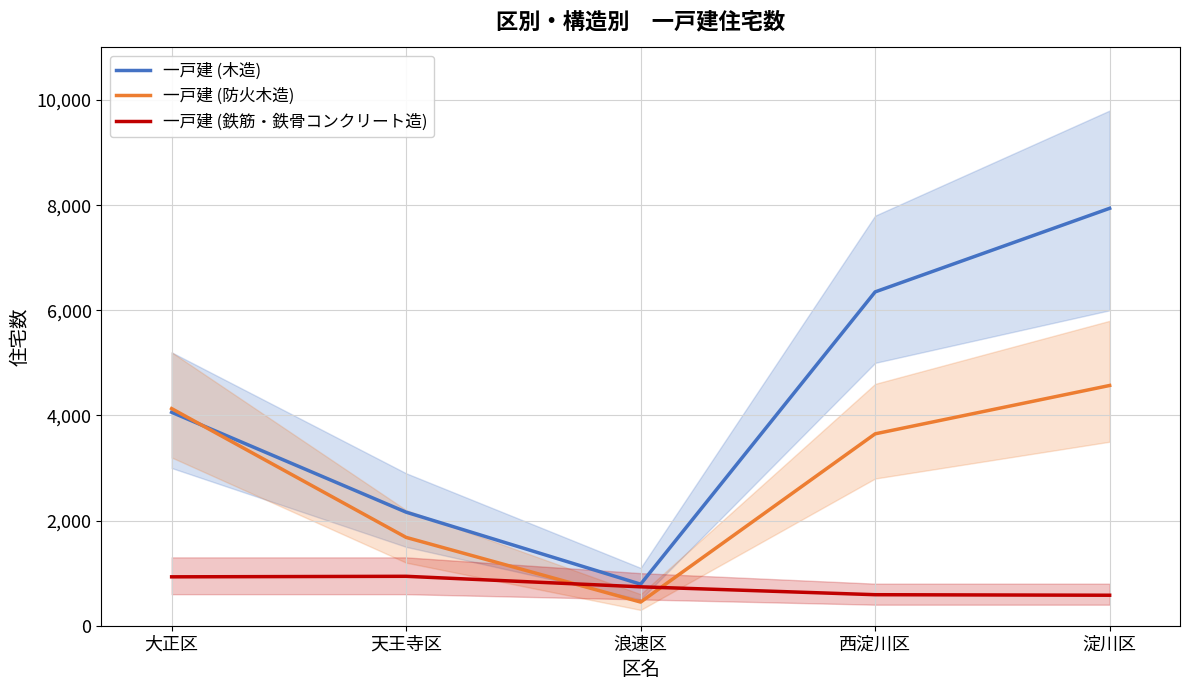

Which series changed the most between 大正区 and 浪速区?

一戸建 (防火木造)